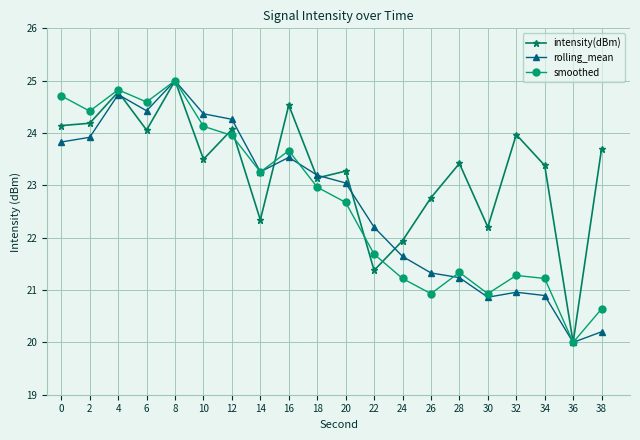

Does the chart display data point markers on the line(s)?

Yes